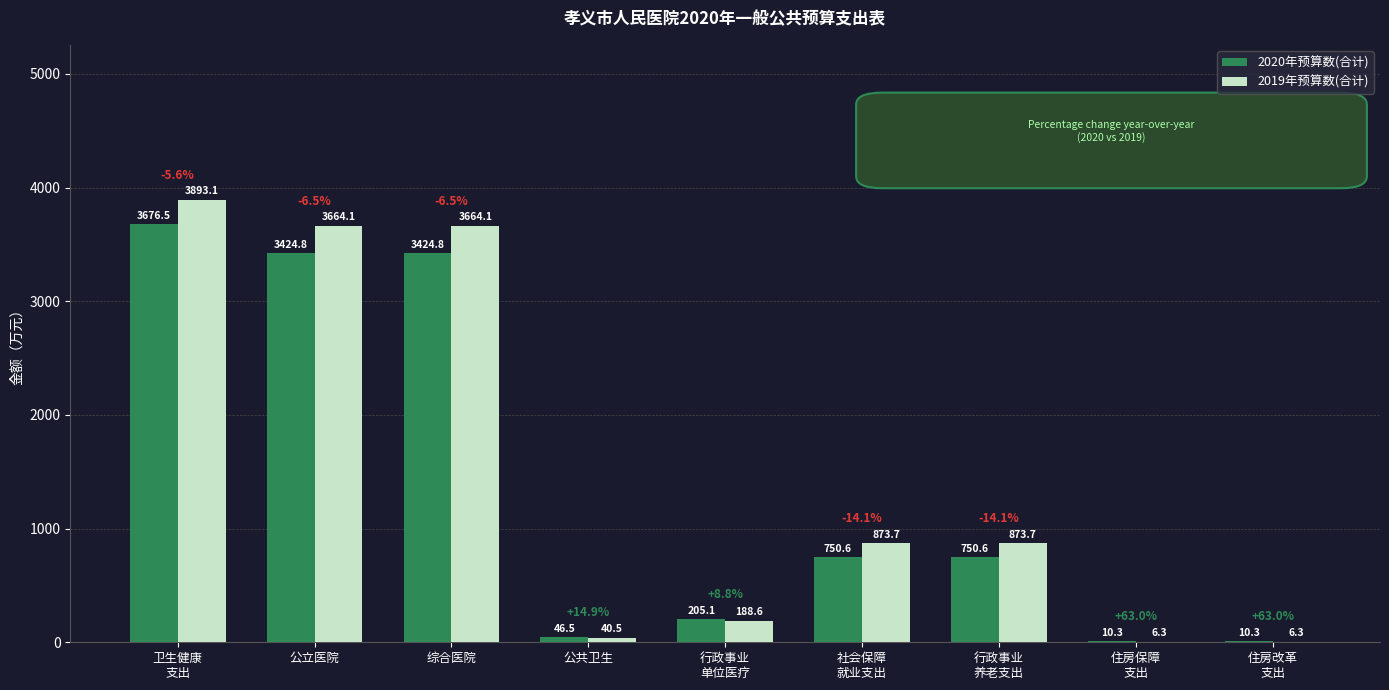

The value of 2019年预算数(合计) at 公立医院 is 5939.9. True or false?

False